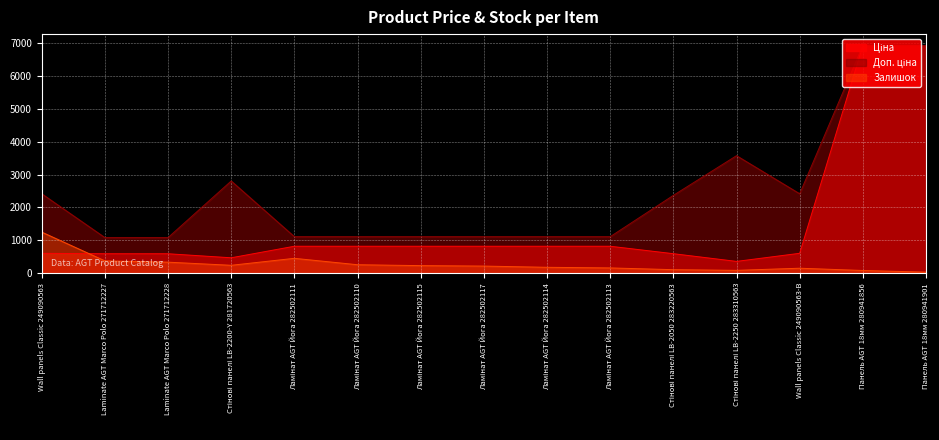

What is the total value across all series at Wall panels Classic 249090563-B?

3168.6